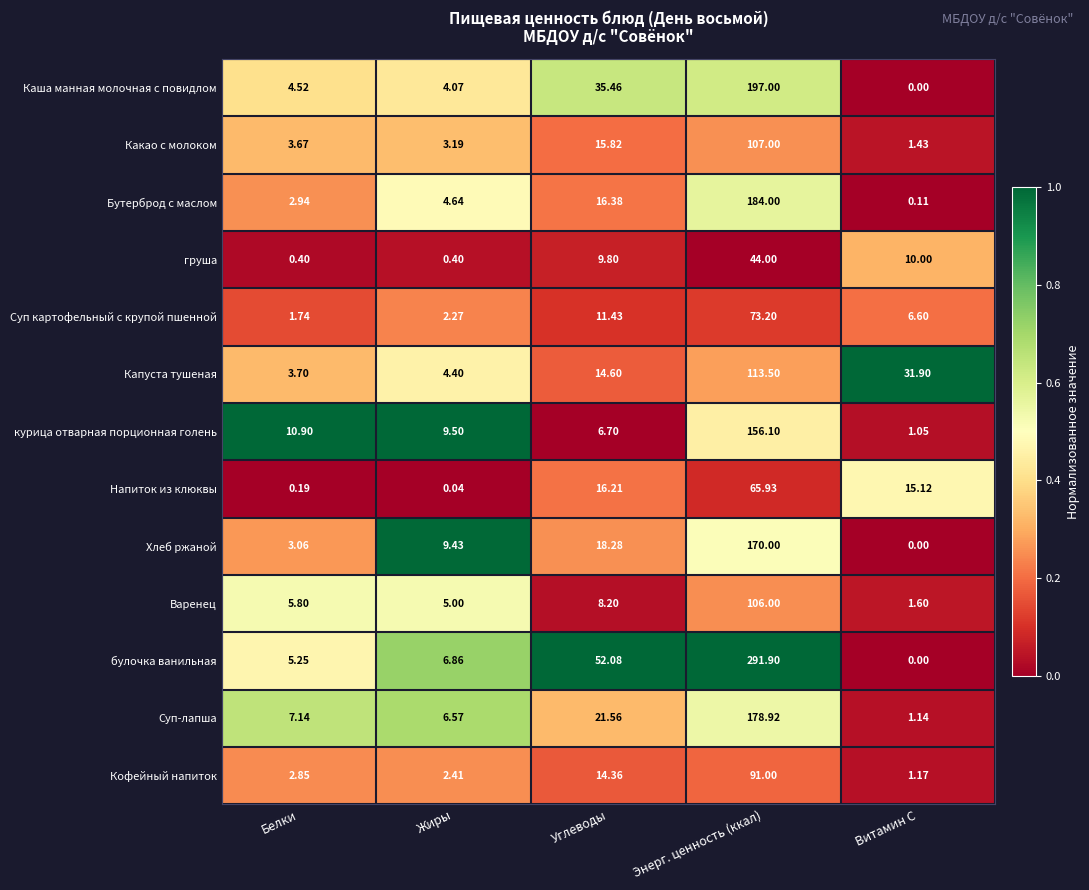

At Жиры, list the series in order from largest to smallest.

курица отварная порционная голень, Хлеб ржаной, булочка ванильная, Суп-лапша, Варенец, Бутерброд с маслом, Капуста тушеная, Каша манная молочная с повидлом, Какао с молоком, Кофейный напиток, Суп картофельный с крупой пшенной, груша, Напиток из клюквы